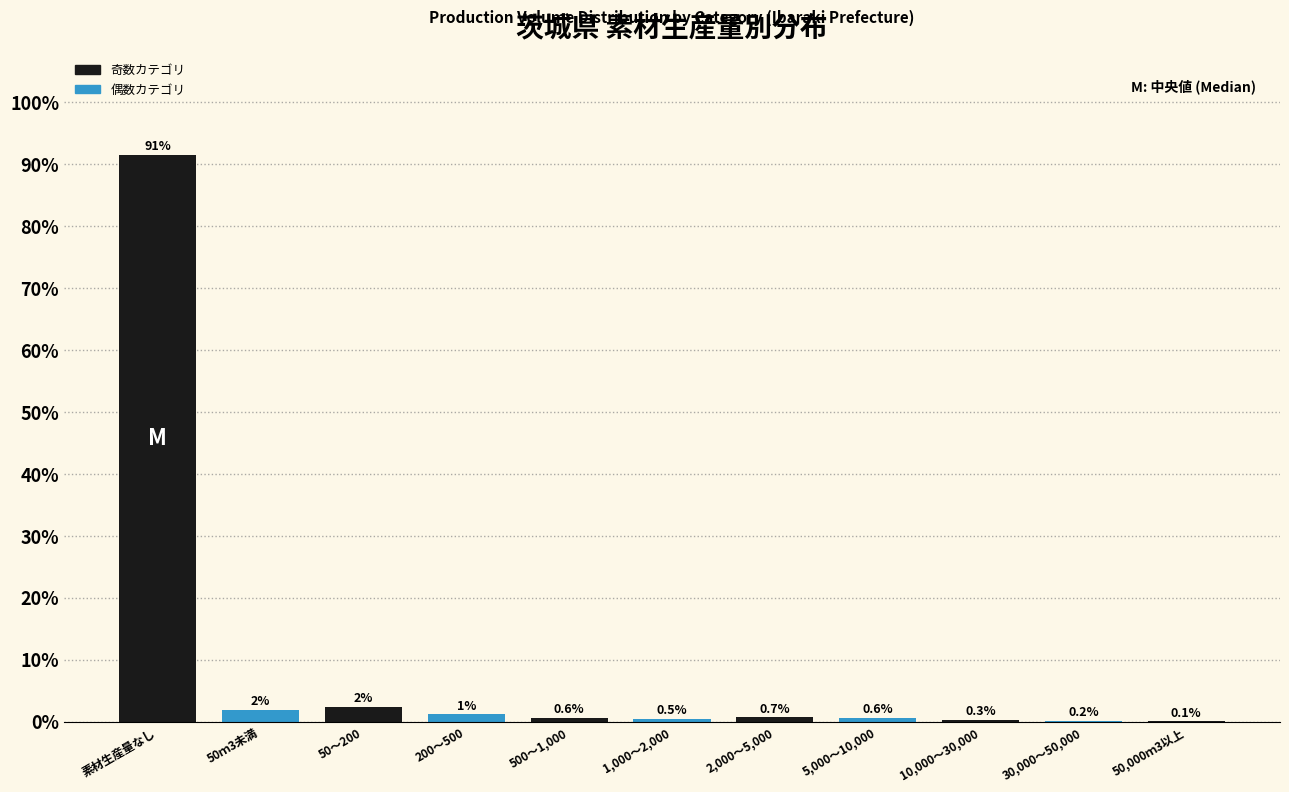

What is the change in value from 200～500 to 10,000～30,000?

-0.9